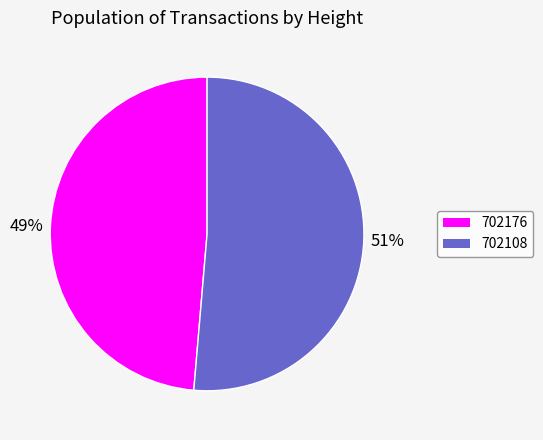

Does 702108 account for over 50% of the chart?

Yes